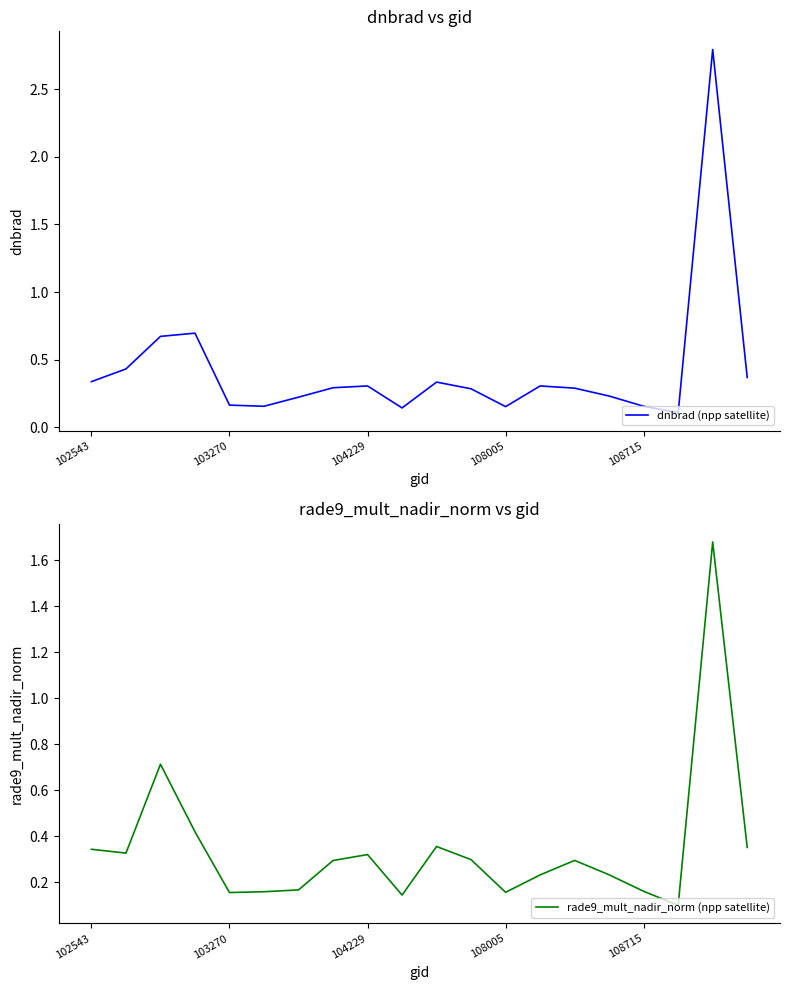

Which series has the widest spread of values?

dnbrad (npp satellite)